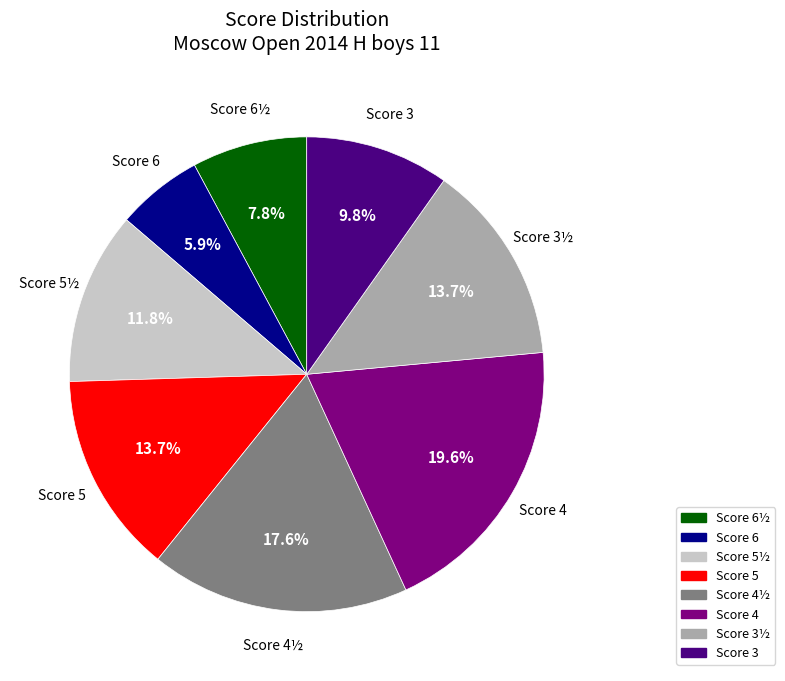

Does any single category account for the majority?

No